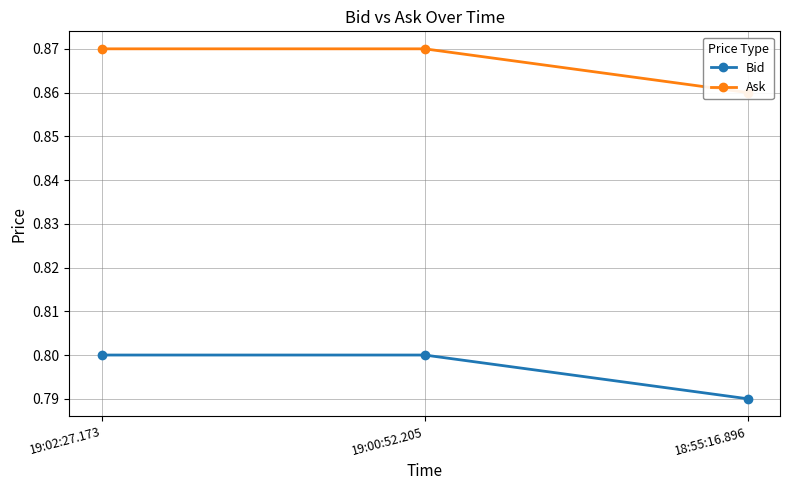

What is the spread (max minus min) of values at 19:00:52.205?

0.1